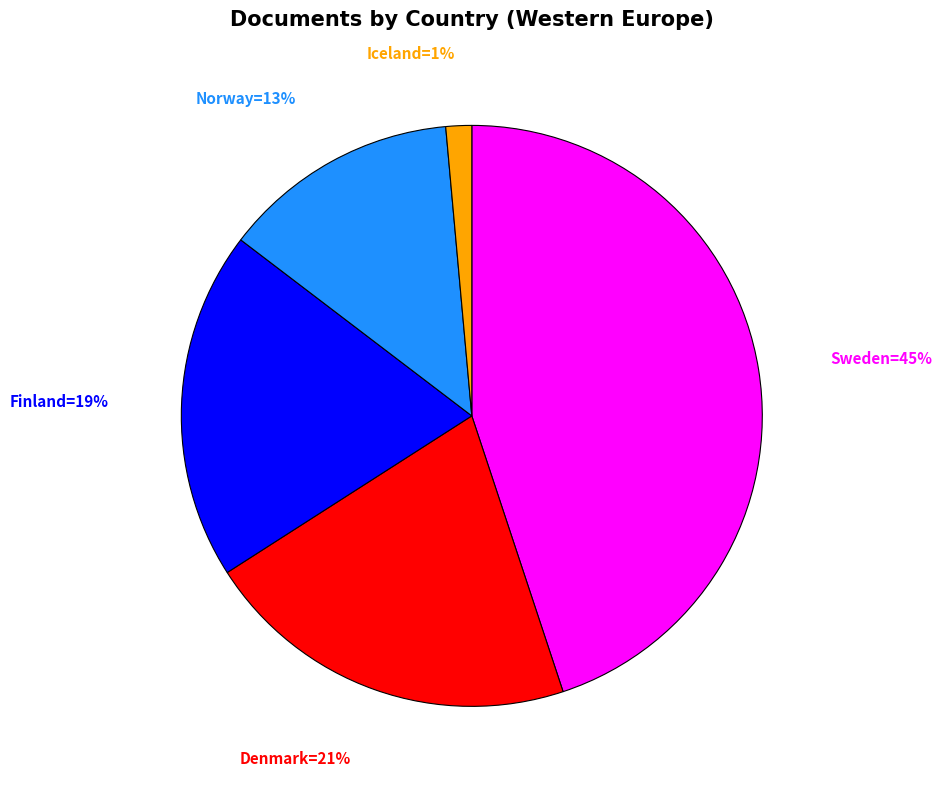

How many segments does this pie chart have?

5